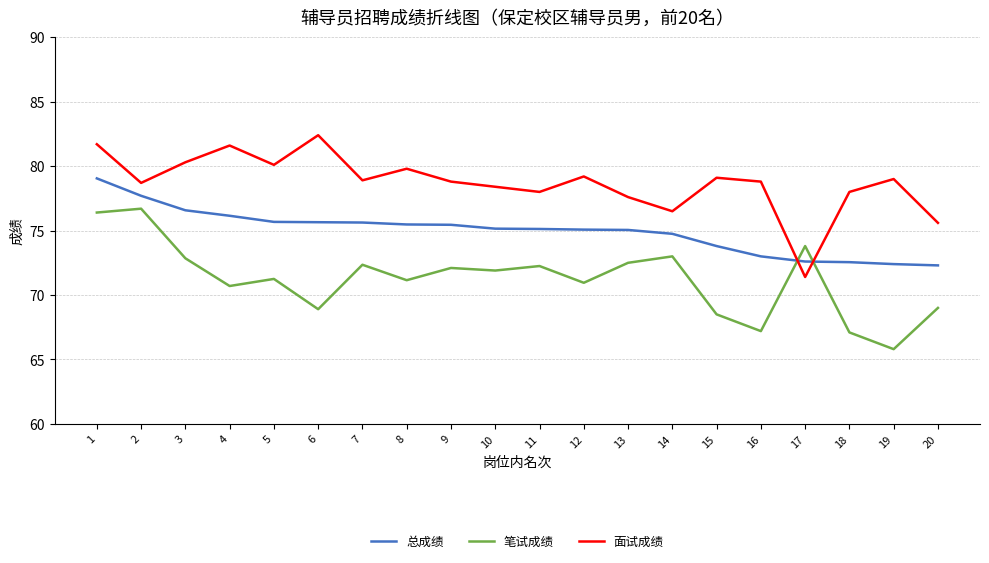

At which label does 笔试成绩 reach its minimum?

19